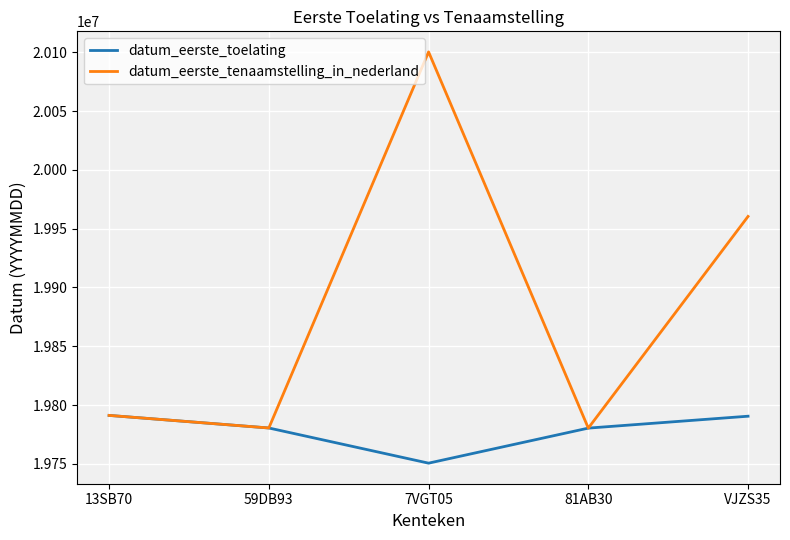

Which series has the largest total across all categories?

datum_eerste_tenaamstelling_in_nederland